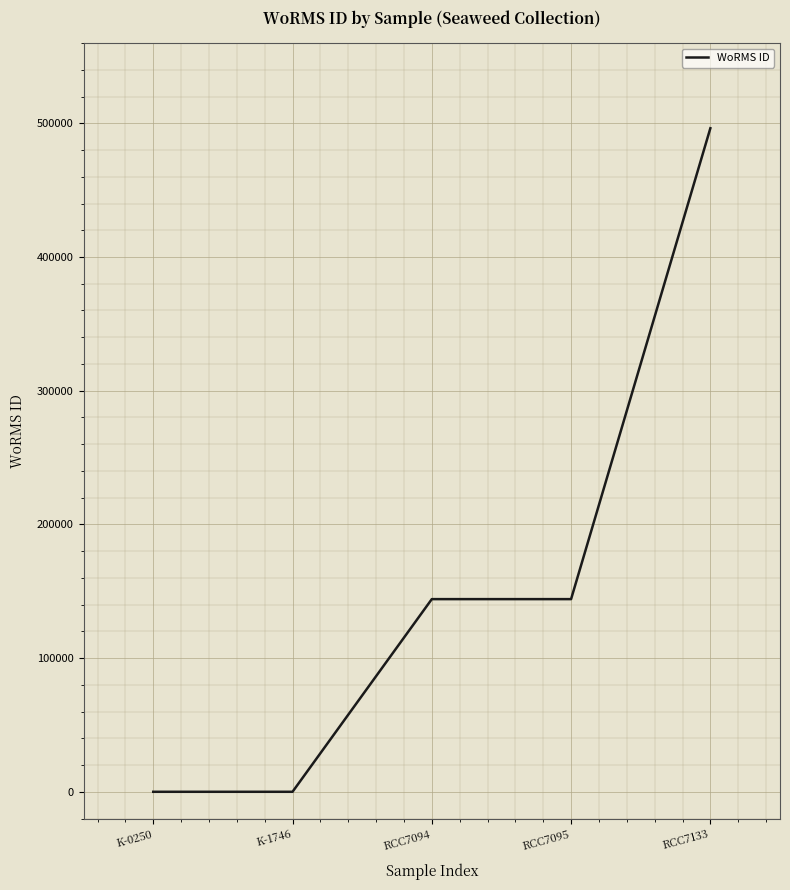

Reading right to left, extract all data points from this chart.

RCC7133=496299	RCC7095=144099	RCC7094=144099	K-1746=0	K-0250=0